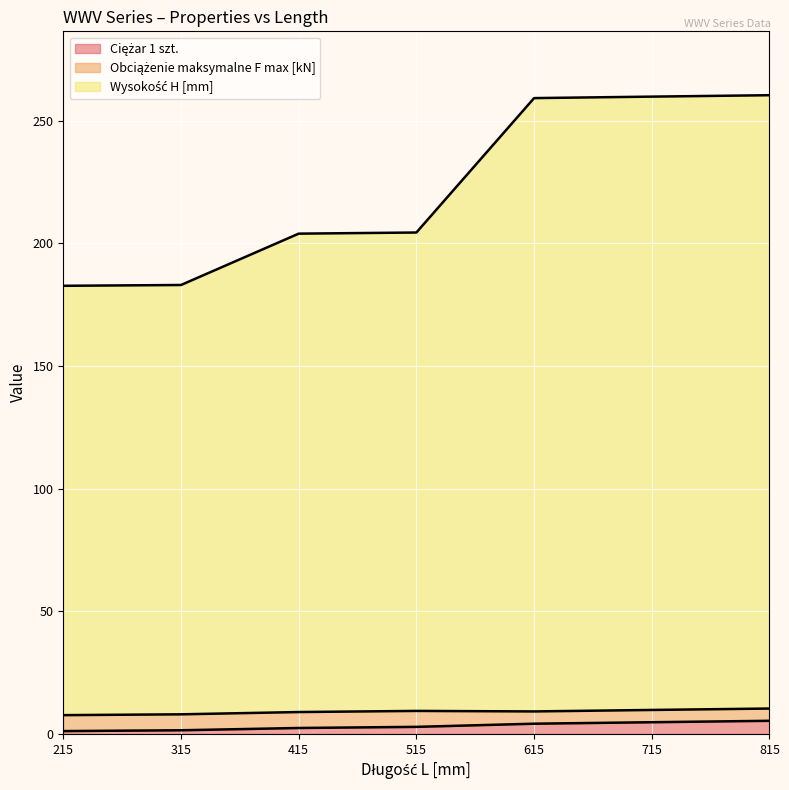

The Ciężar 1 szt. series shows 1.3 at 415. True or false?

False